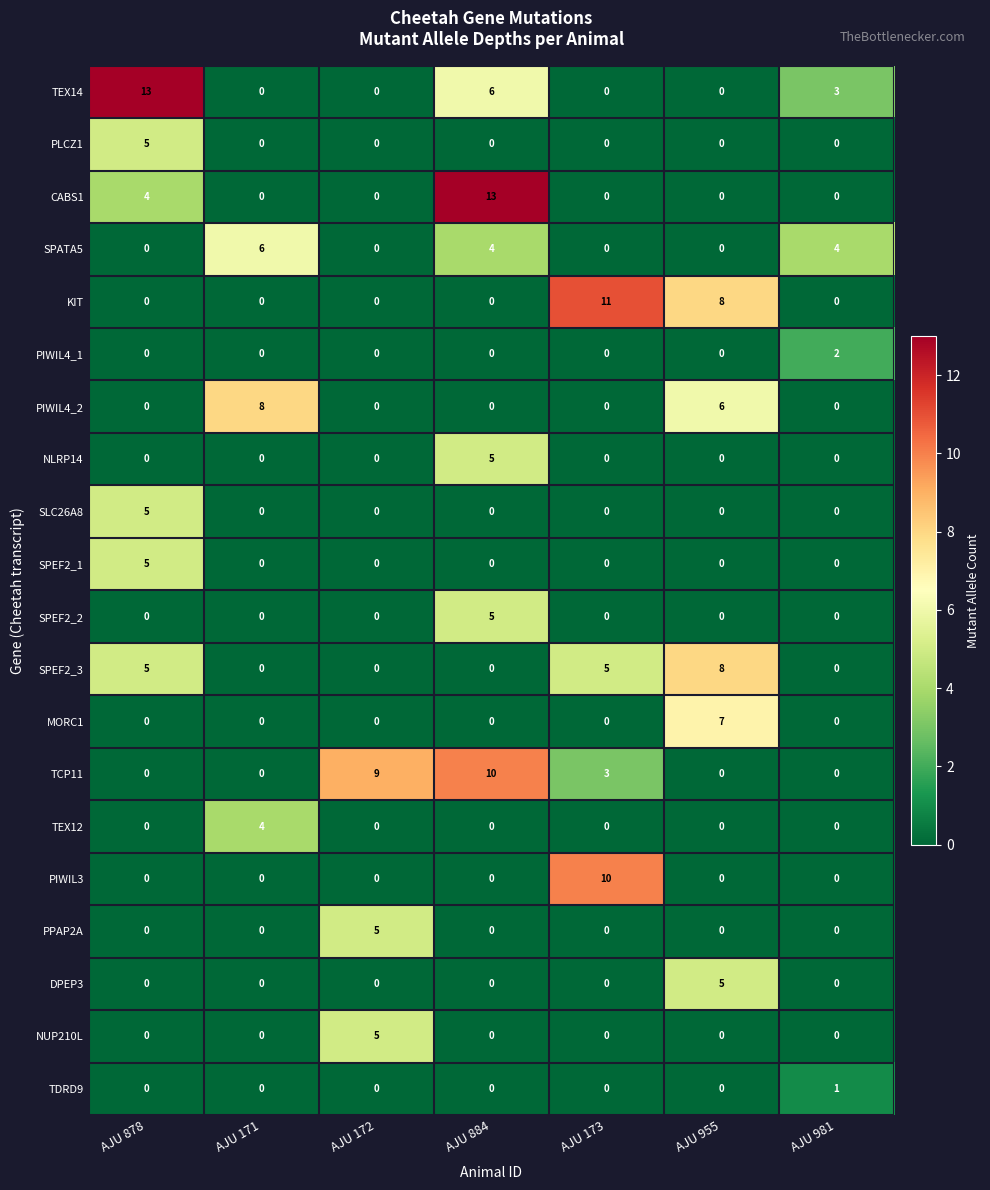

Count the PPAP2A values in the range 0 to 1.

6